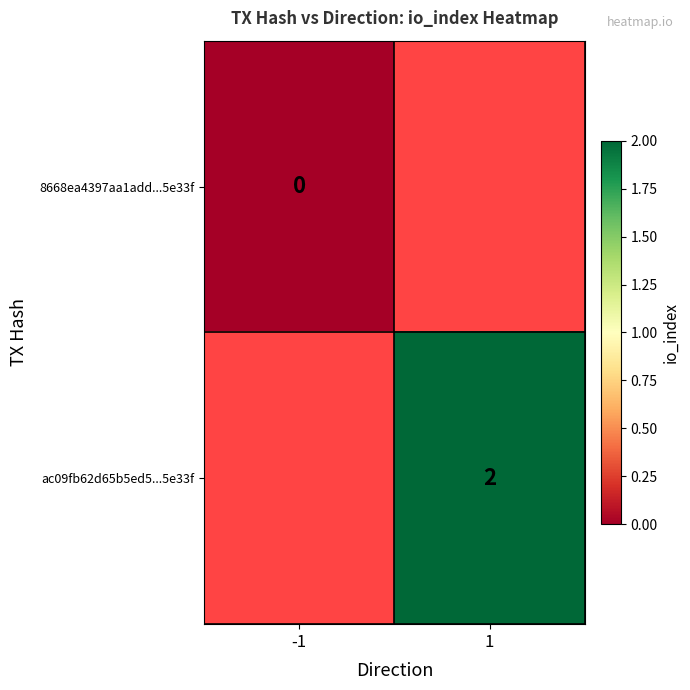

Is the value of ac09fb62d65b5ed5...5e33f at 1 greater than the value of 8668ea4397aa1add...5e33f at -1?

Yes